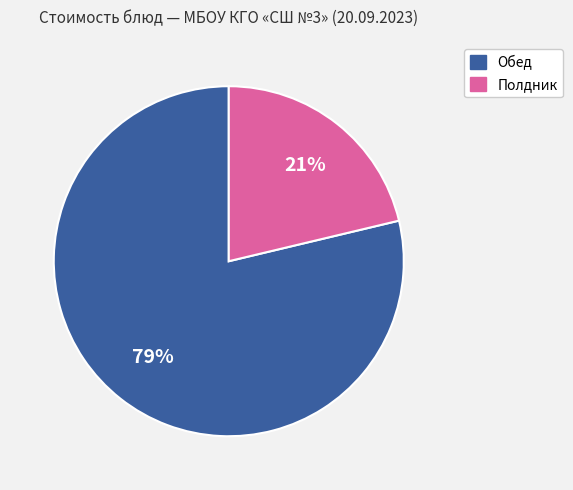

To the nearest percent, what is the average slice percentage?

50%